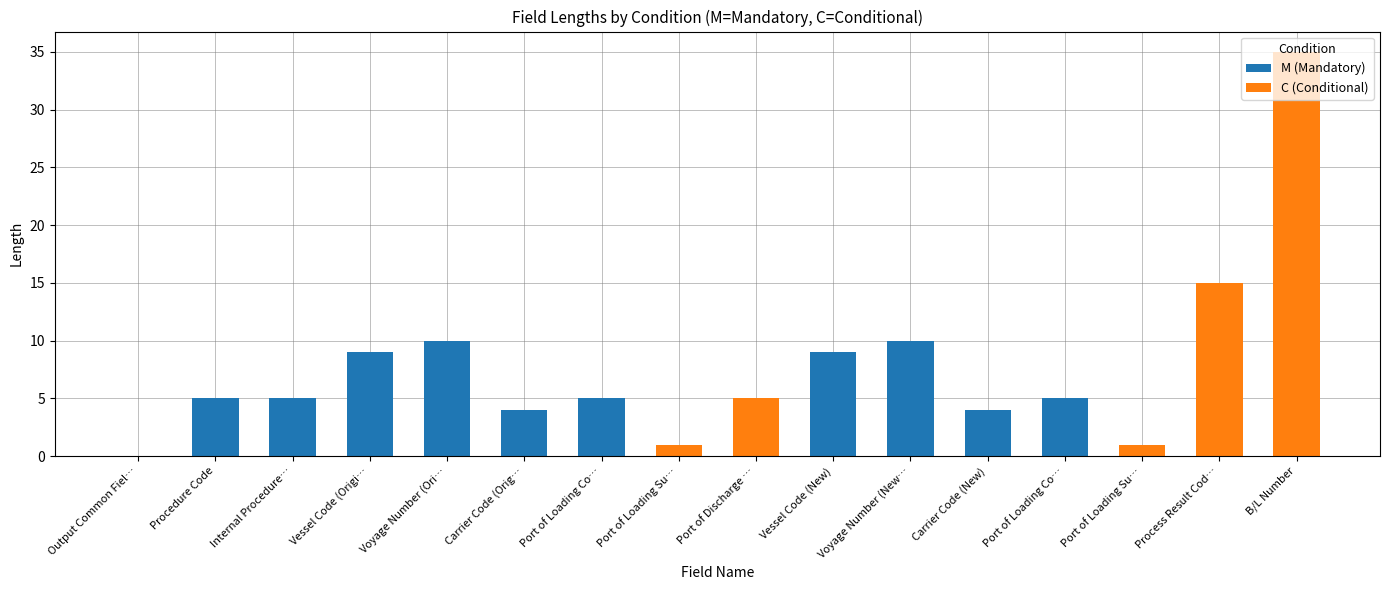

Rank the series at Port of Discharge … from highest to lowest value.

C (Conditional), M (Mandatory)